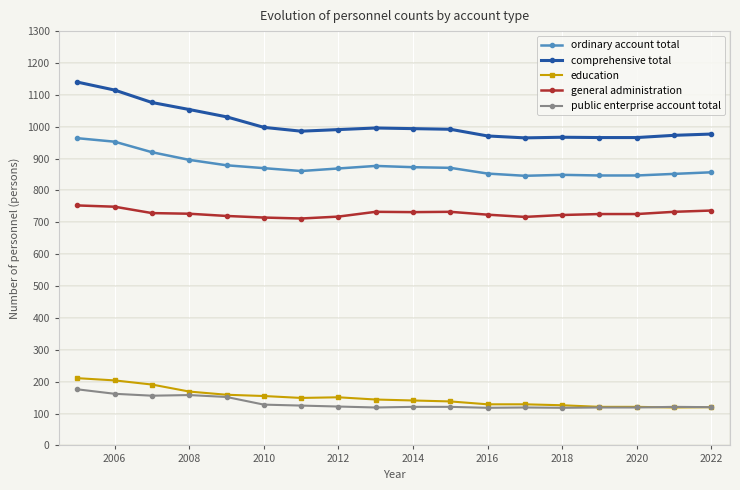

Which series has the largest total across all categories?

comprehensive total